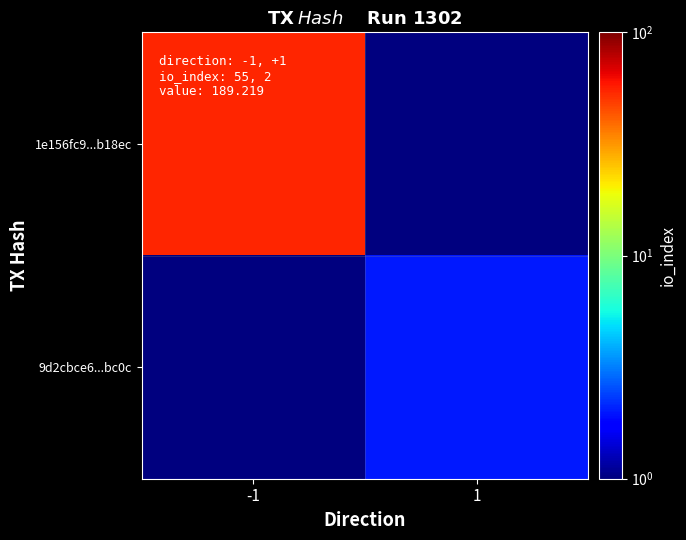

Between -1 and 1, which is larger?

-1